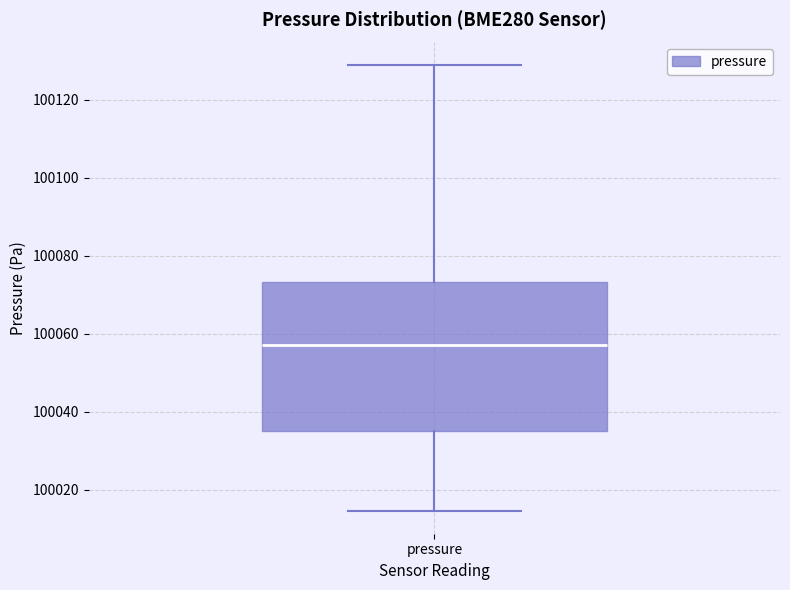

Where does the median line of the box for pressure sit on the y-axis? The values are not printed on the chart, so give them approximately, as read against the axis.

100058